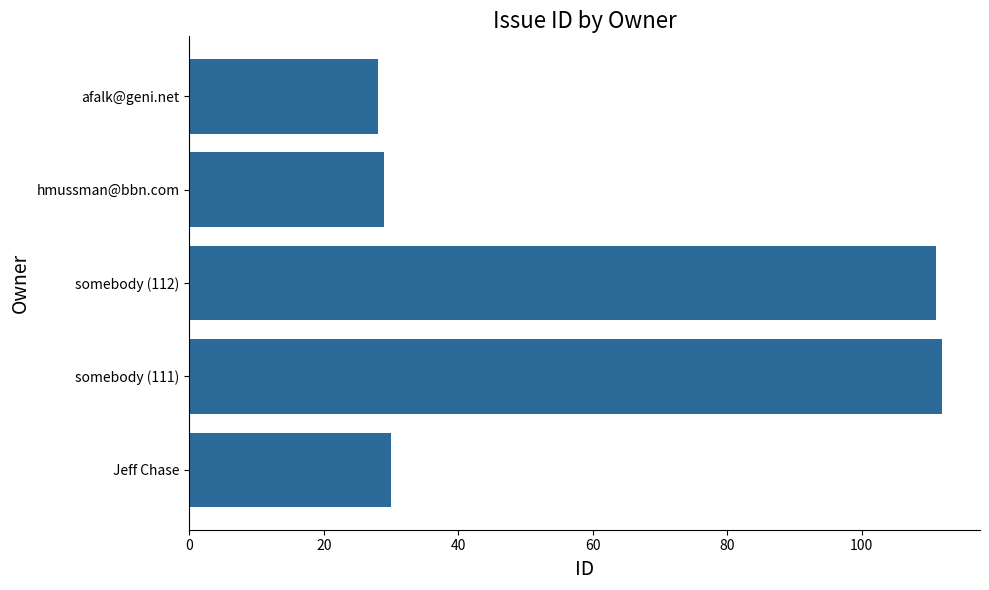

Rank the categories by value from lowest to highest.

afalk@geni.net, hmussman@bbn.com, Jeff Chase, somebody (112), somebody (111)